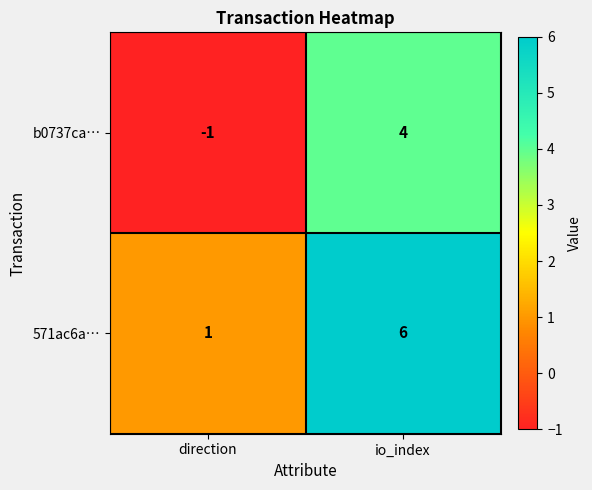

The 571ac6a… series shows 3 at io_index. True or false?

False